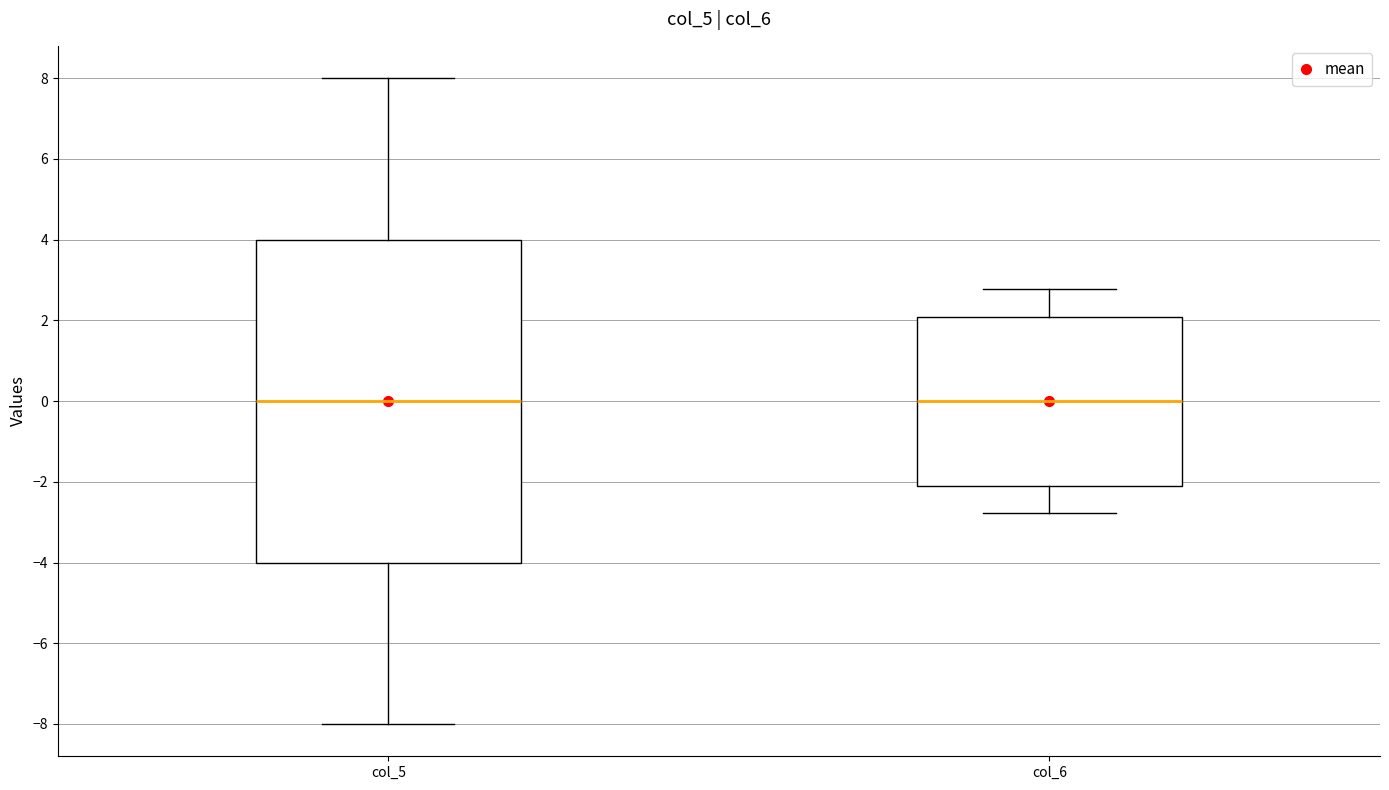

Which box is the tallest, from its lower edge to its upper edge?

col_5